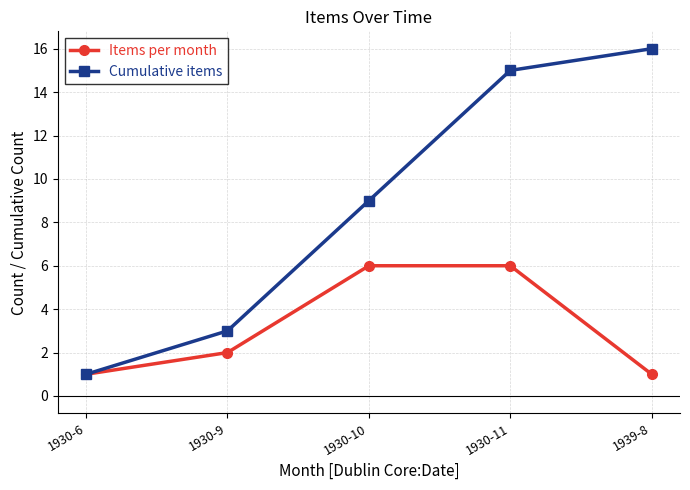

Between 1930-10 and 1930-11, which series saw the biggest shift?

Cumulative items